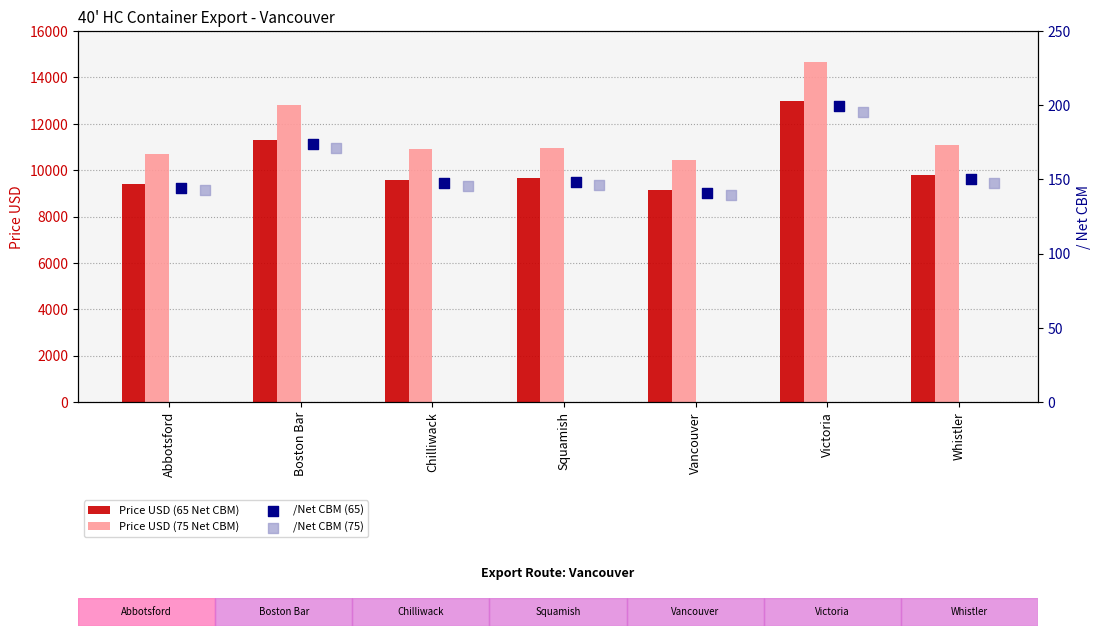

Which series contains the lowest Y value?

/Net CBM (75)